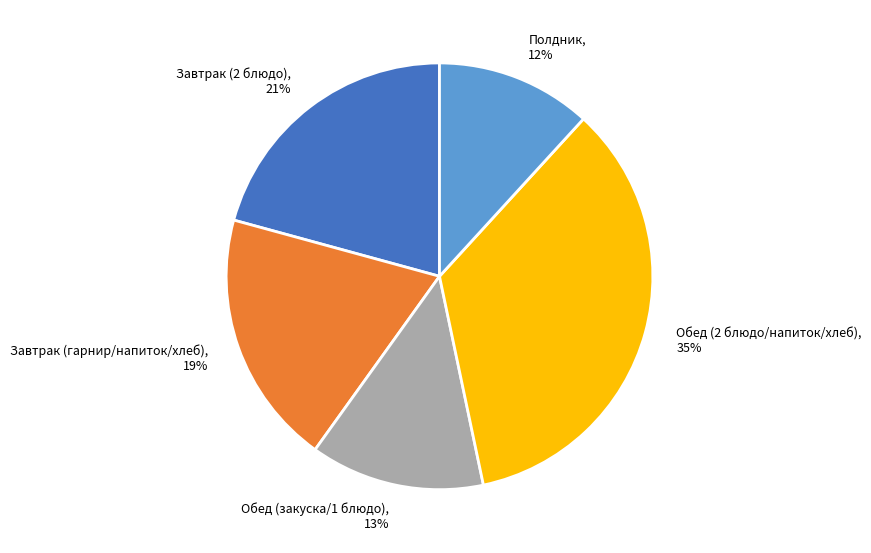

What percentage is the Завтрак (гарнир/напиток/хлеб), 19% slice, to the nearest percent?

19%